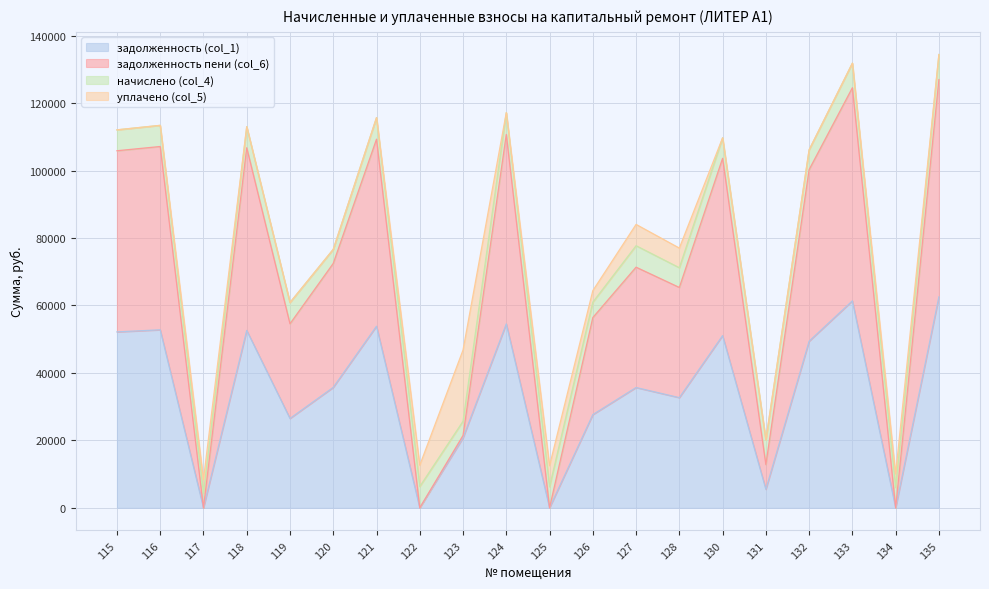

At which category does the chart reach its minimum across all series?

117